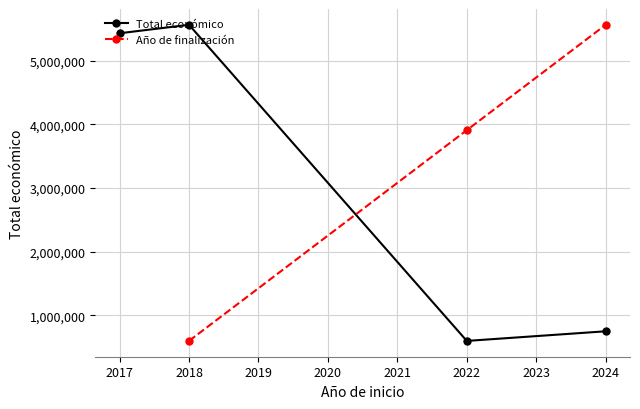

True or false: Total económico has more than 2 points higher than both neighbors.

False